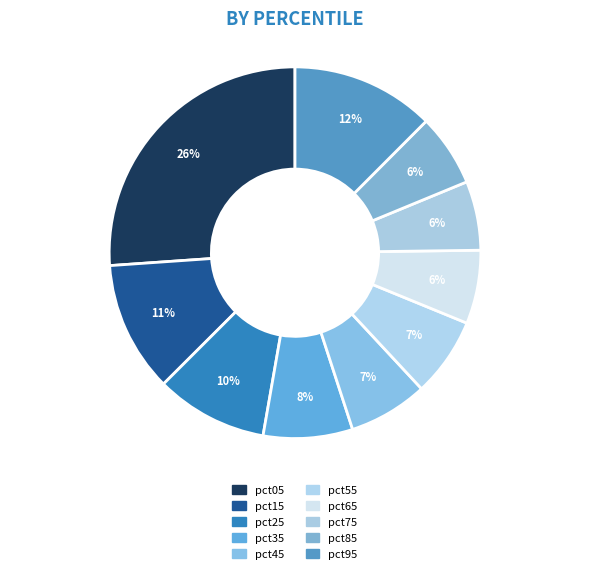

Does pct35 represent more than half of the total?

No